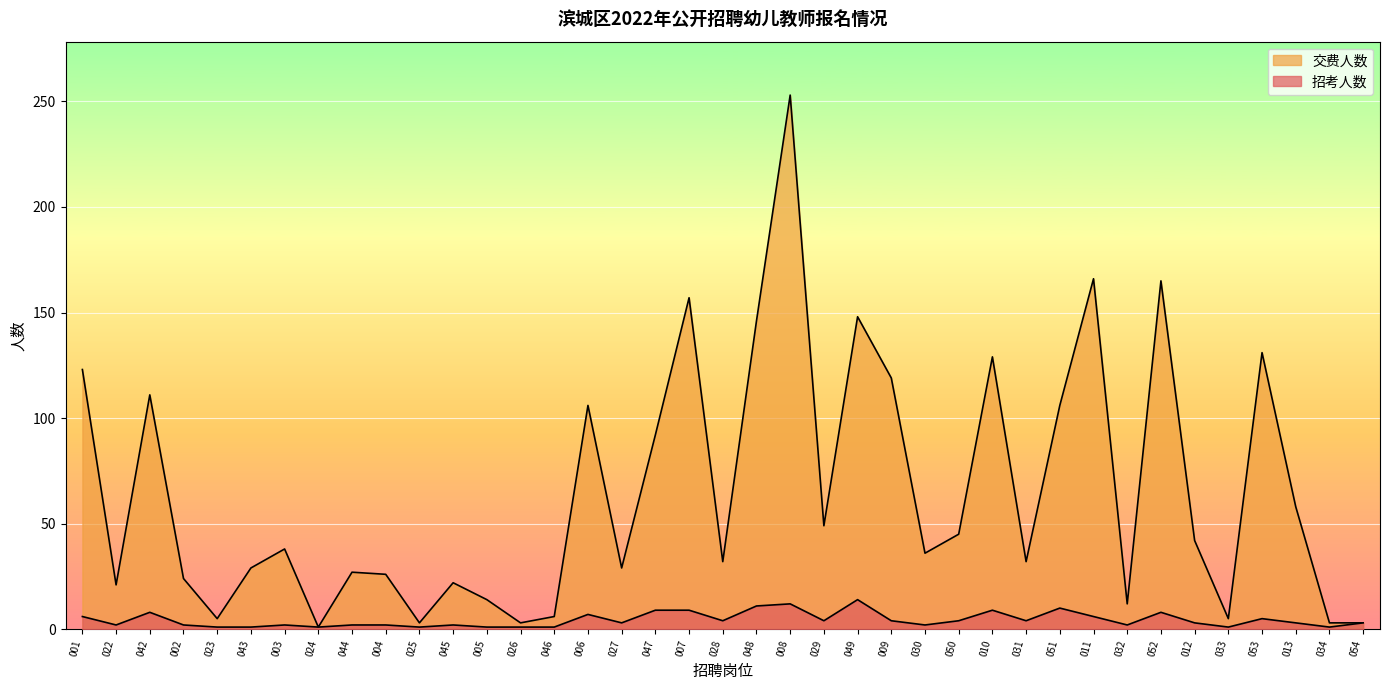

At 027, list the series in order from largest to smallest.

交费人数, 招考人数